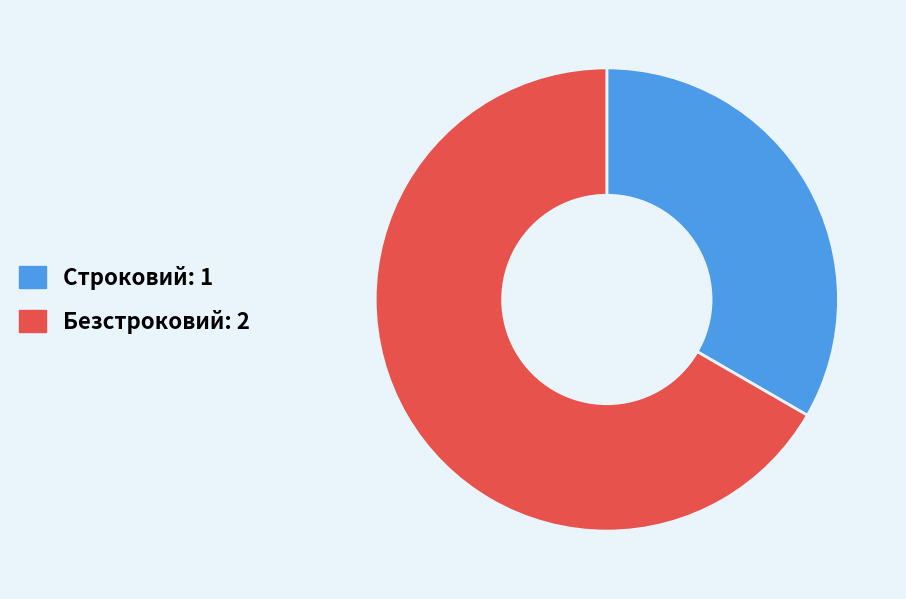

Is it true that Строковий: 1 is 33% of the pie?

True